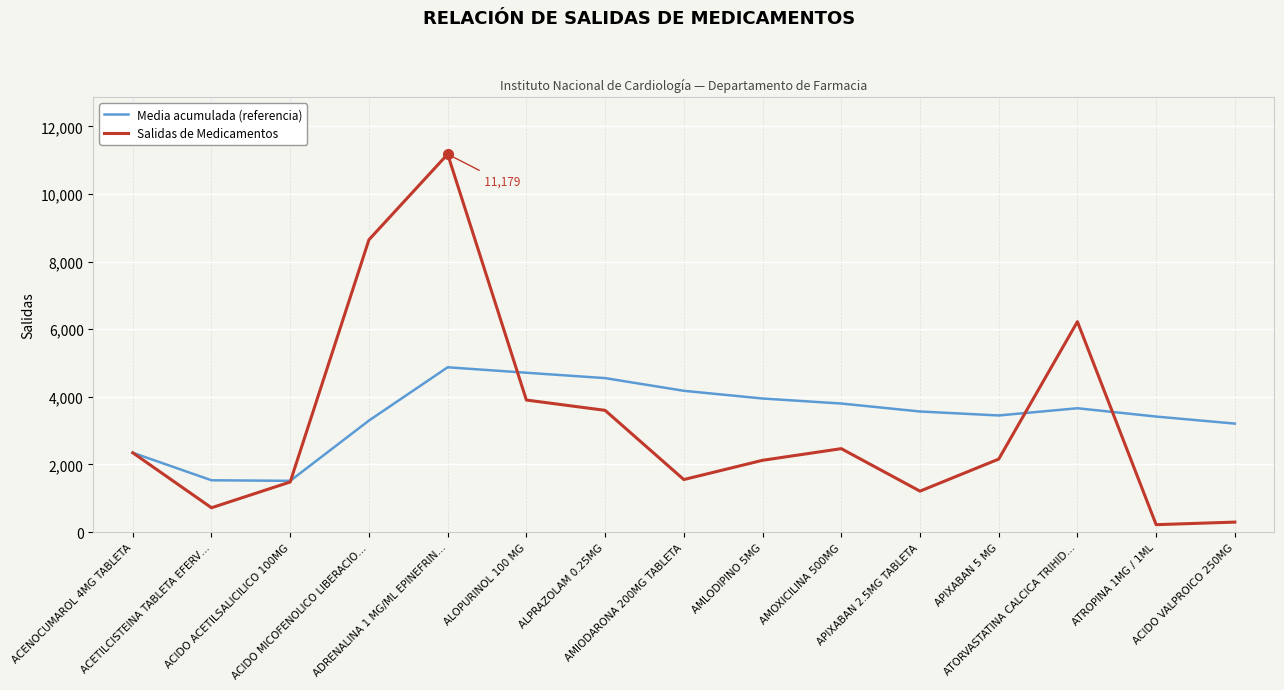

List the series in order of their peak value, lowest first.

Media acumulada (referencia), Salidas de Medicamentos